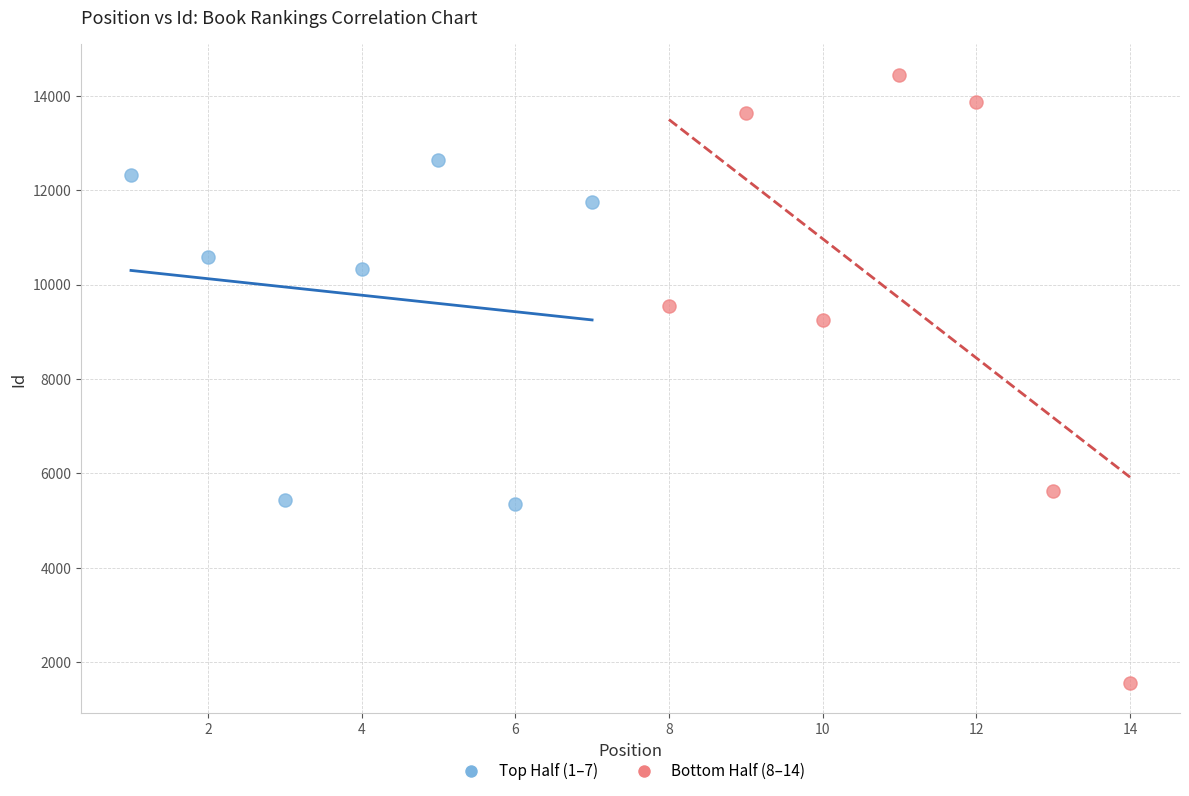

Which series reaches the maximum Y coordinate?

Bottom Half (8–14)